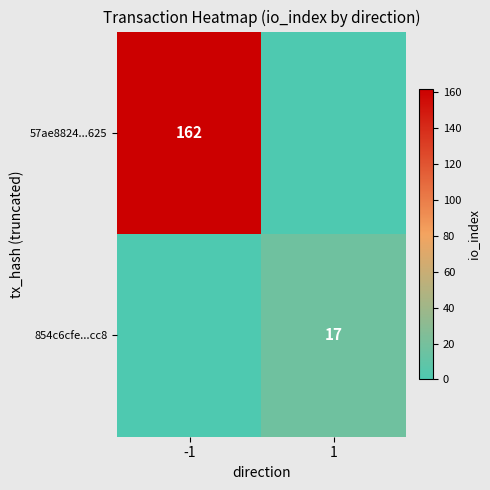

The value of 854c6cfe...cc8 at 1 is 9. True or false?

False